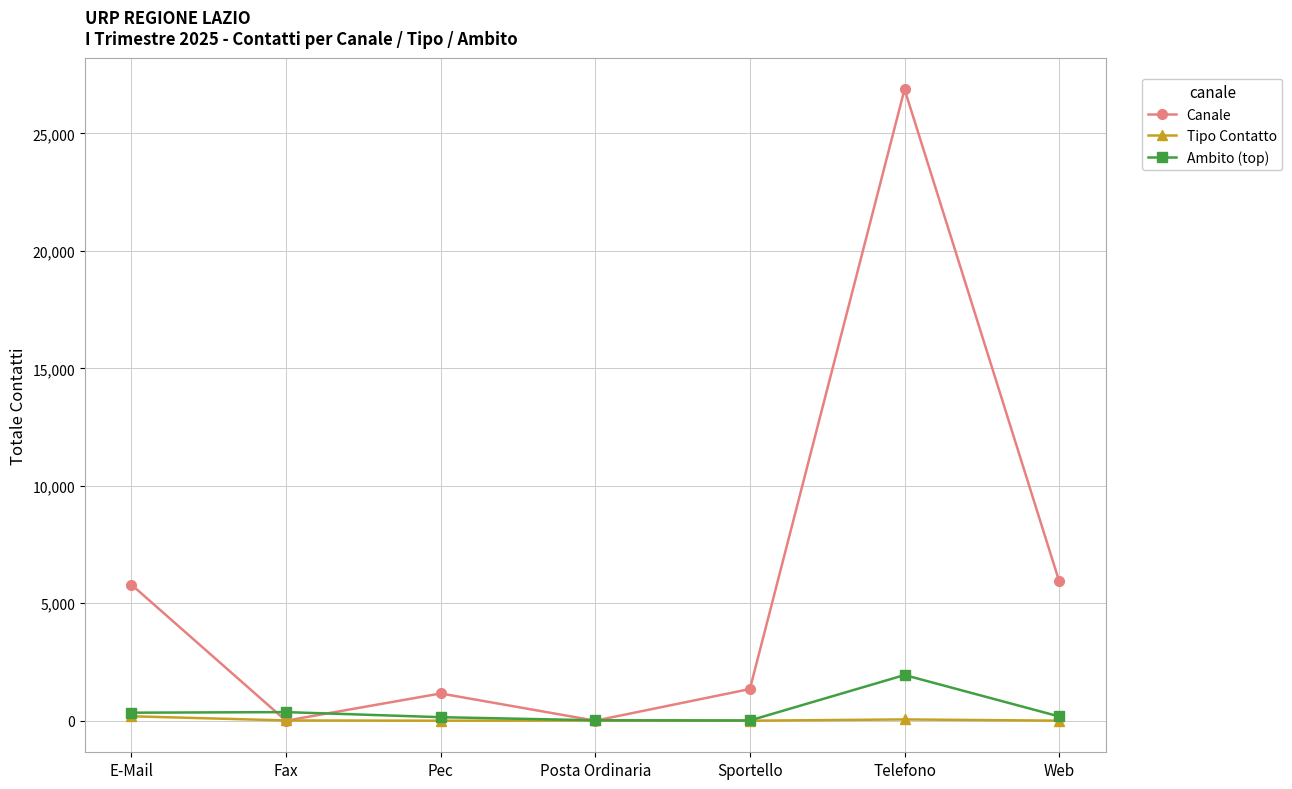

True or false: Ambito (top) has more than 0 interior local peaks.

True